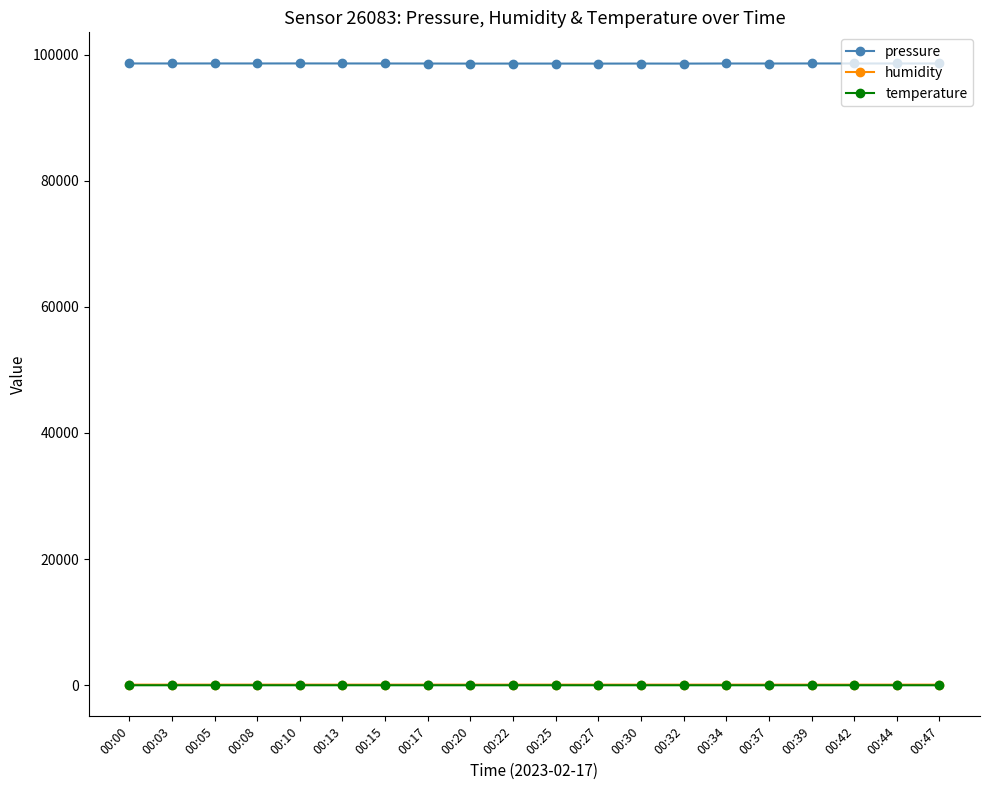

True or false: pressure and humidity cross at least once.

False